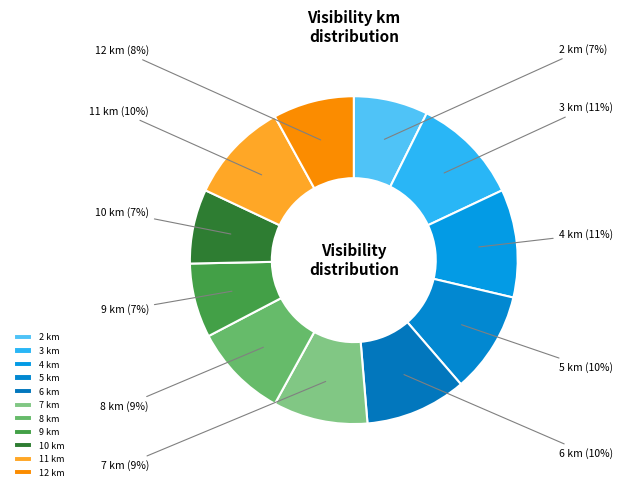

Is there a majority slice in this chart?

No